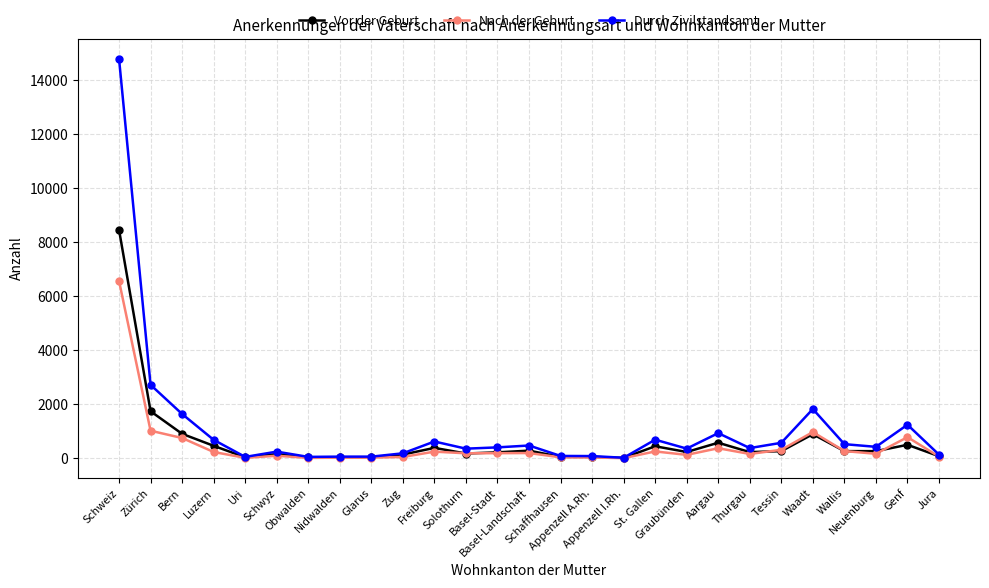

Which series has the widest spread of values?

Durch Zivilstandsamt